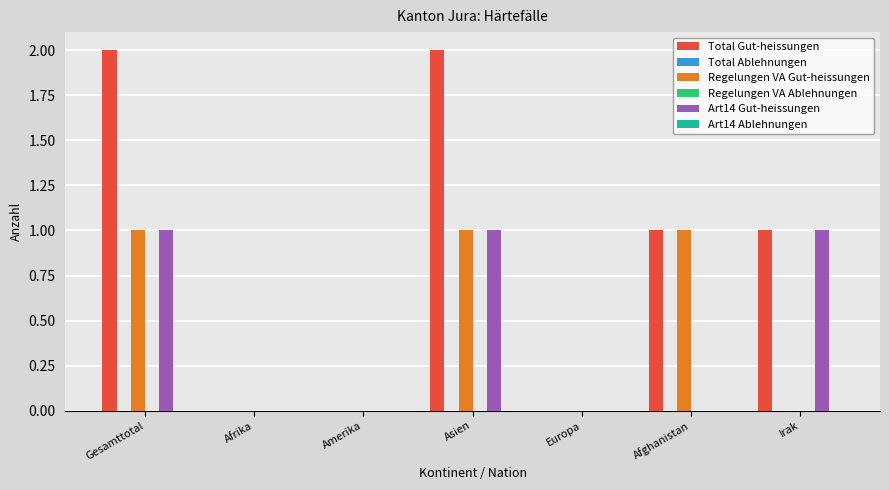

Is it true that Total Ablehnungen equals 0 at Gesamttotal?

True